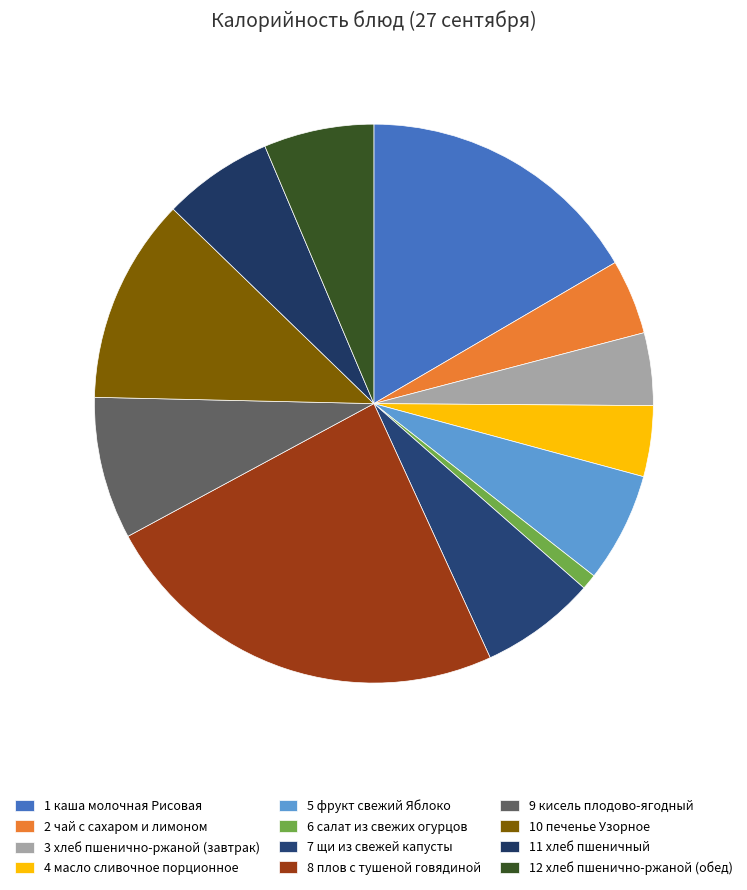

Count the number of slices in the pie.

12